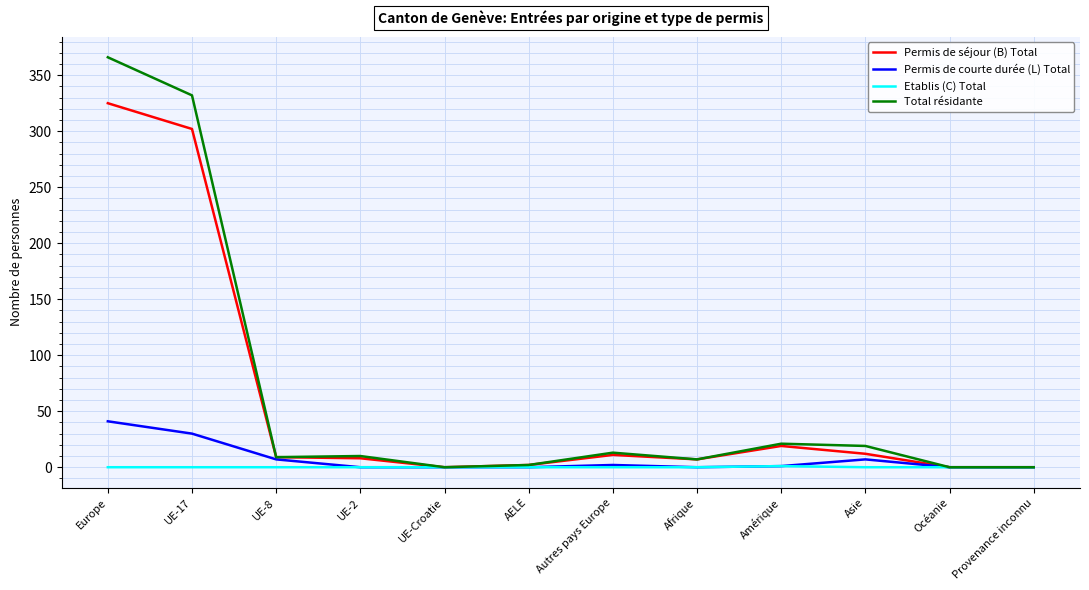

What position from the left is Océanie?

11